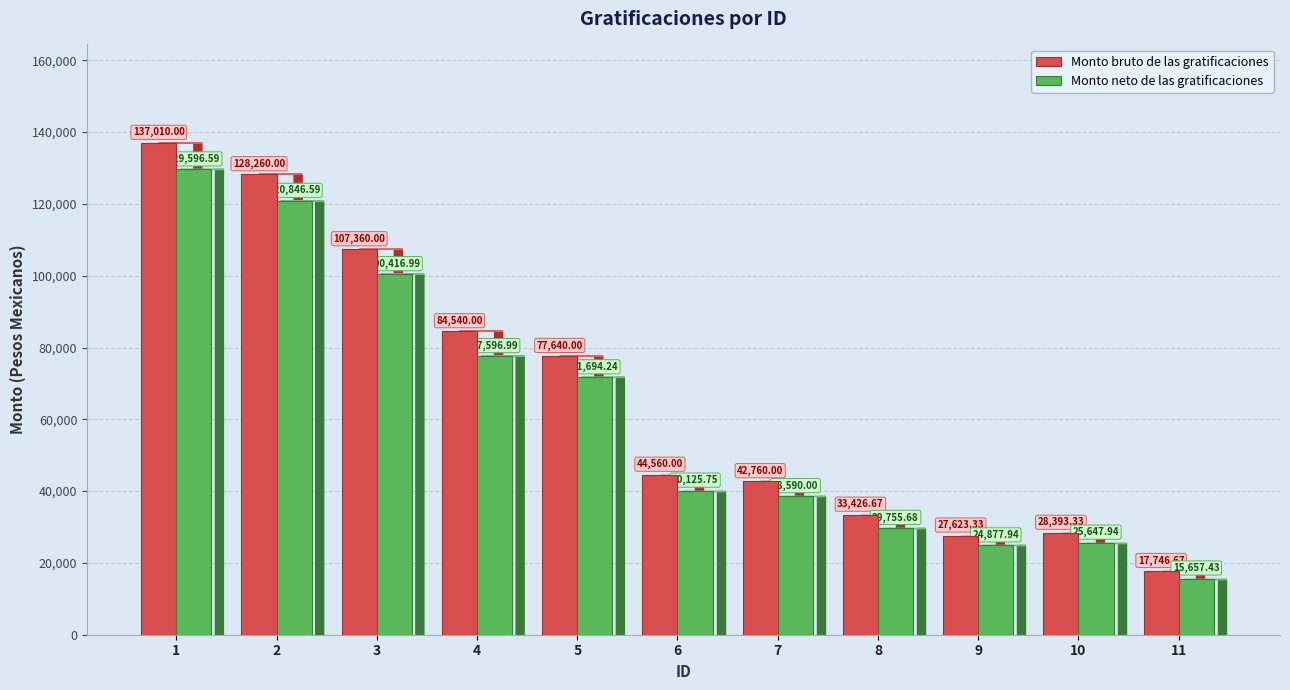

What is the difference between the highest and lowest values at 2?

7413.4